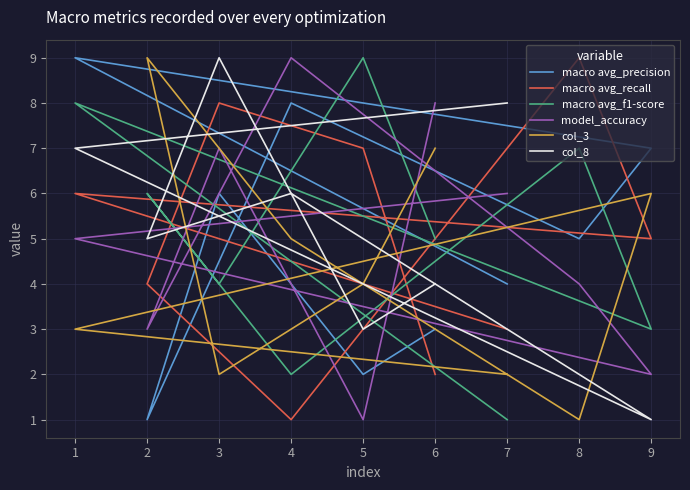

How many data points in col_8 are less than 5?

4